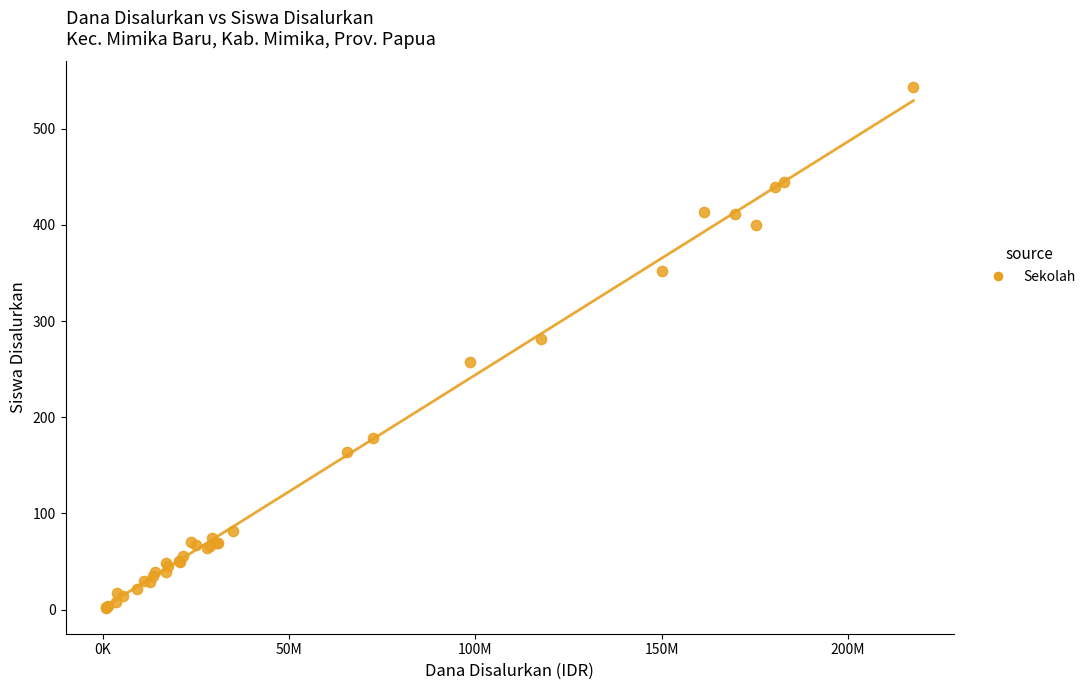

What Y value in the scatter plot is closest to 272?

281